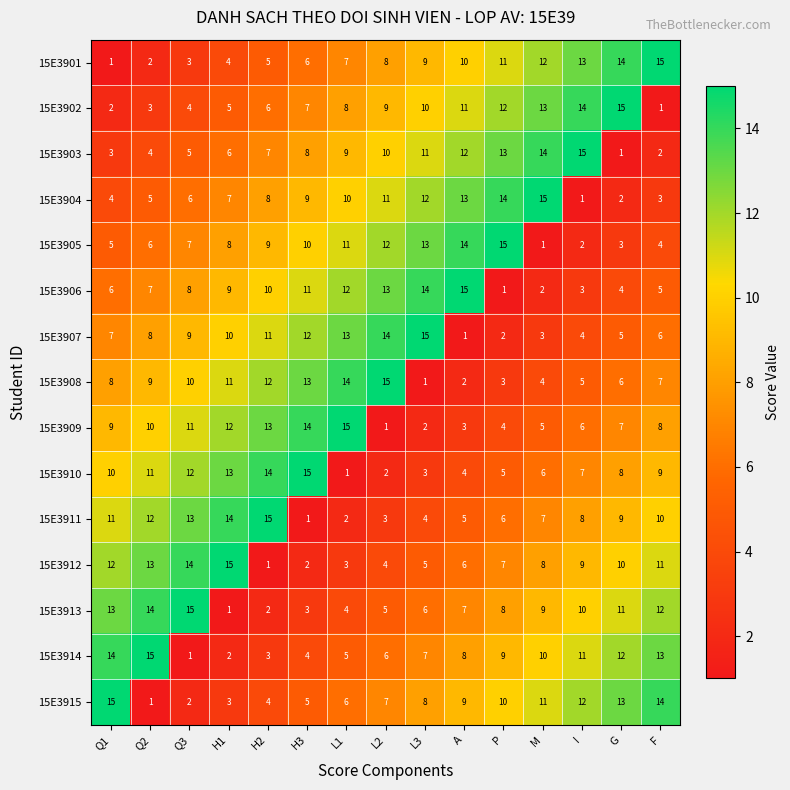

What is the sum of all 15E3912 values?

120